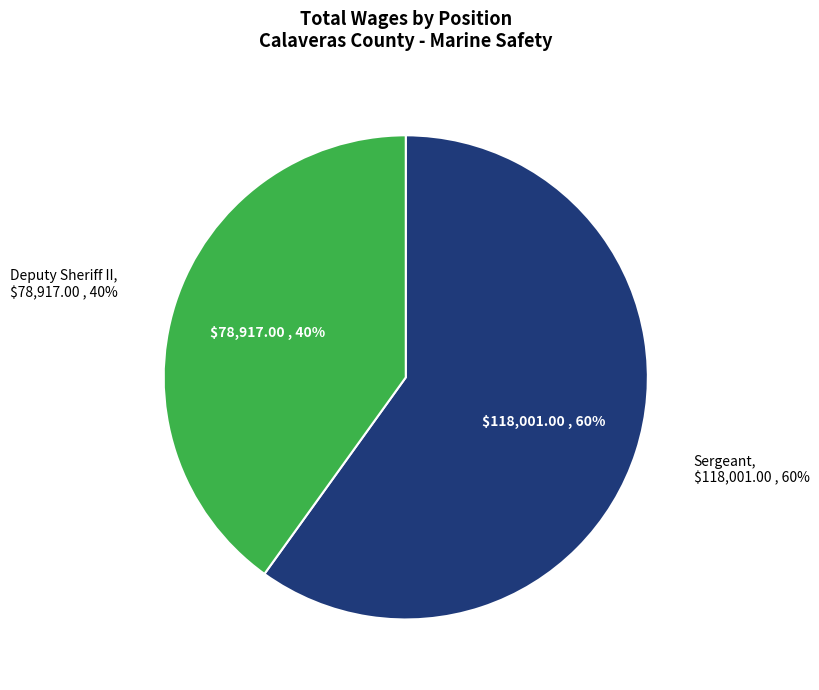

Which category has the smallest portion of the pie?

Deputy Sheriff II